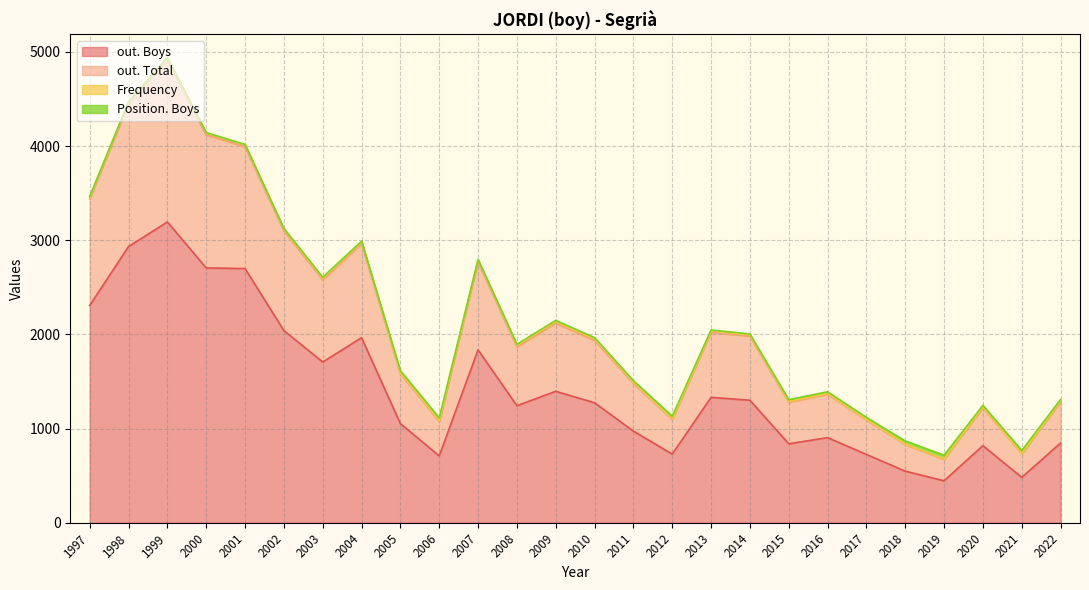

At which category is the sum across all series the highest?

1999